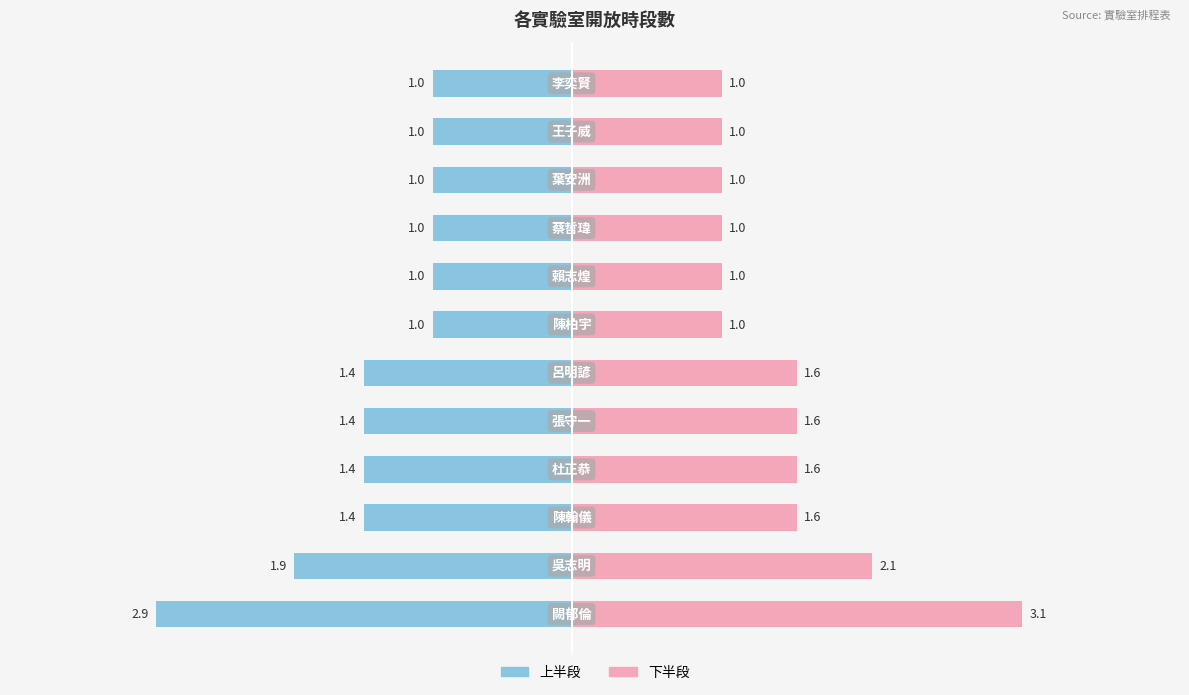

What are all the series names shown in the legend?

上半段, 下半段